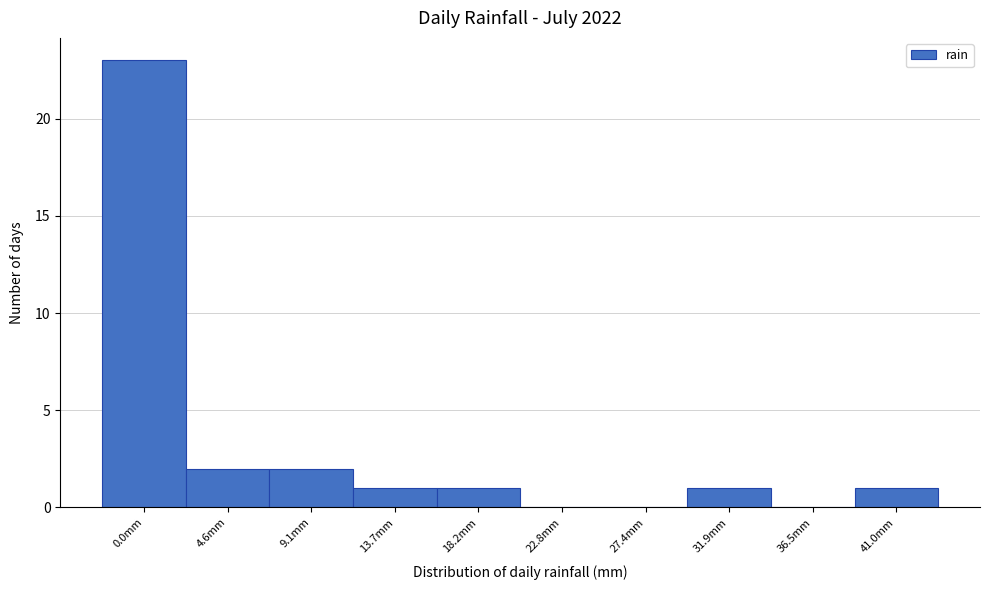

Reading right to left, extract all data points from this chart.

41.0mm=1	36.5mm=0	31.9mm=1	27.4mm=0	22.8mm=0	18.2mm=1	13.7mm=1	9.1mm=2	4.6mm=2	0.0mm=23